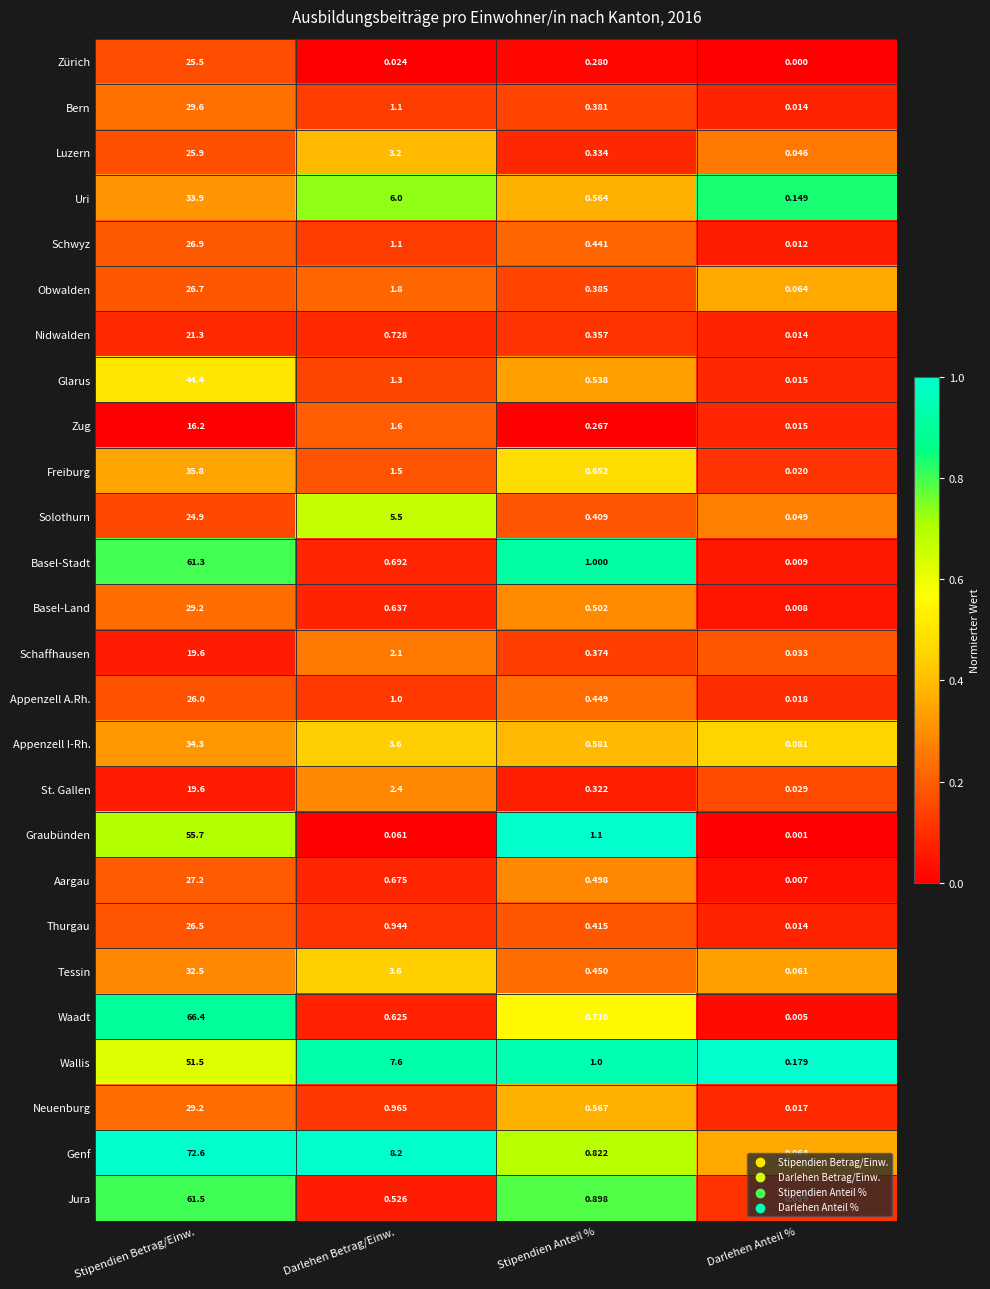

Rank the categories by Luzern value from lowest to highest.

Darlehen Anteil %, Stipendien Anteil %, Darlehen Betrag/Einw., Stipendien Betrag/Einw.